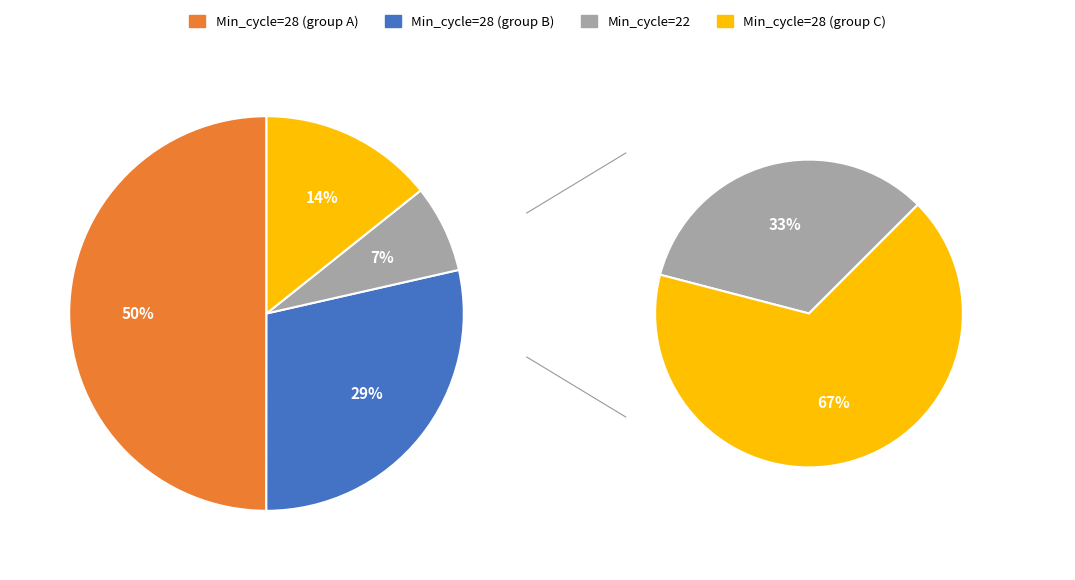

Is it true that 28 is 21% of the pie?

False